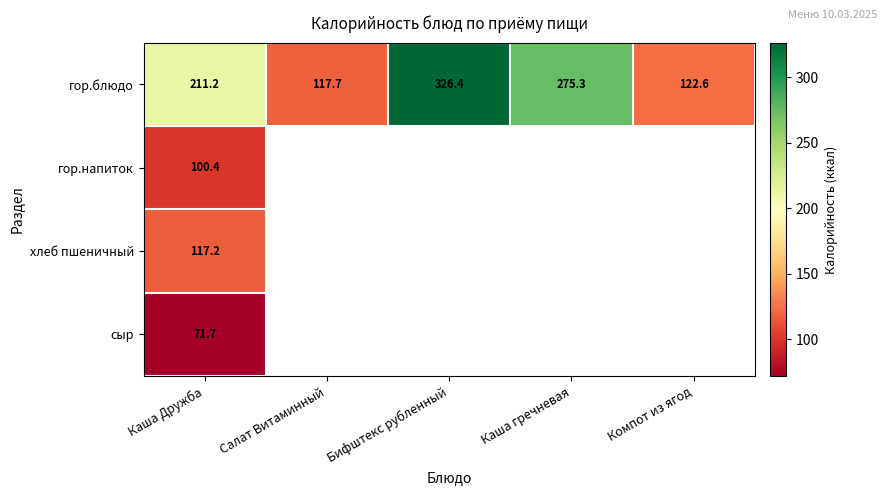

Where is гор.блюдо nearest to the value 222?

Каша Дружба